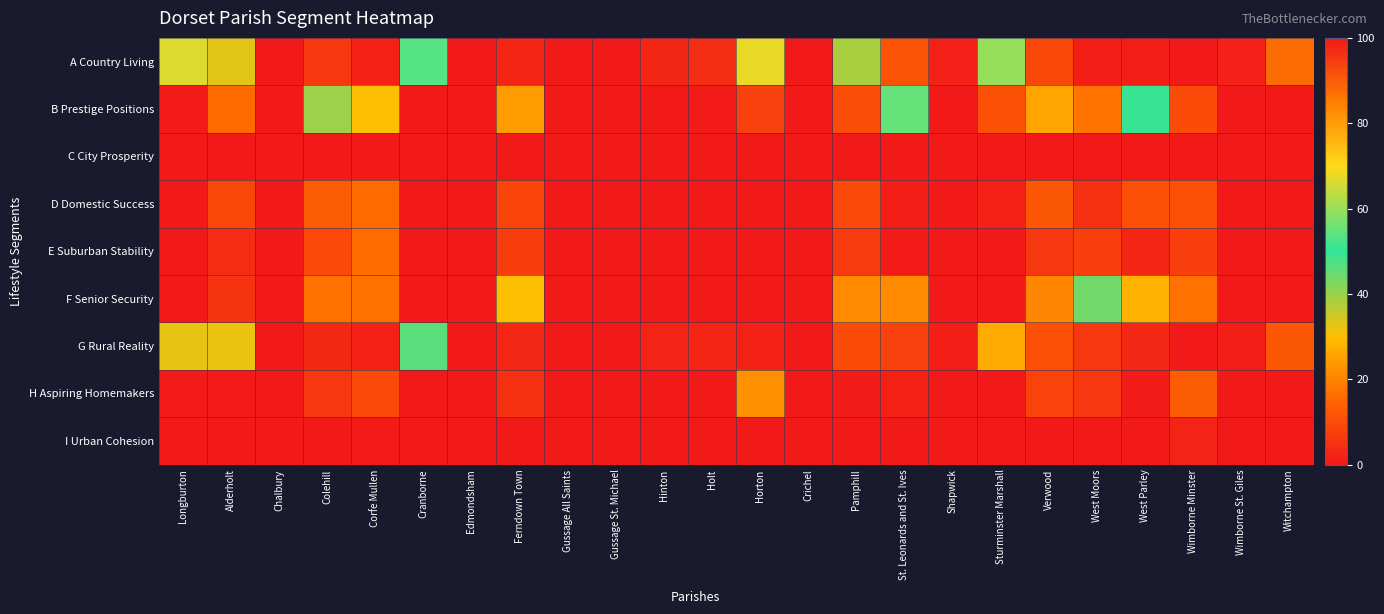

What is the total value across all series at Ferndown Town?

81.5